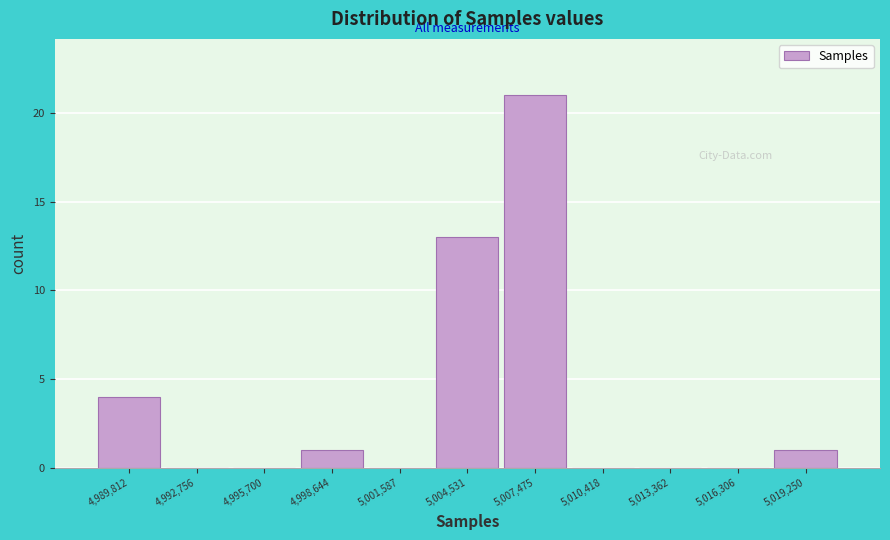

Over which range of the x-axis is the bar tallest?

5006000 to 5009000